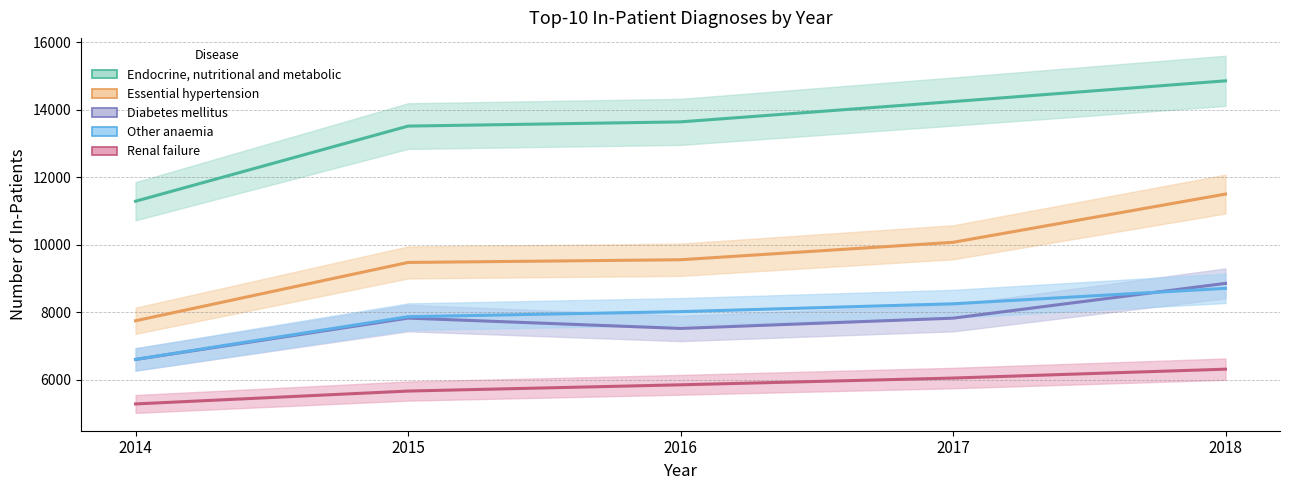

At which label does Diabetes mellitus reach its minimum?

2014